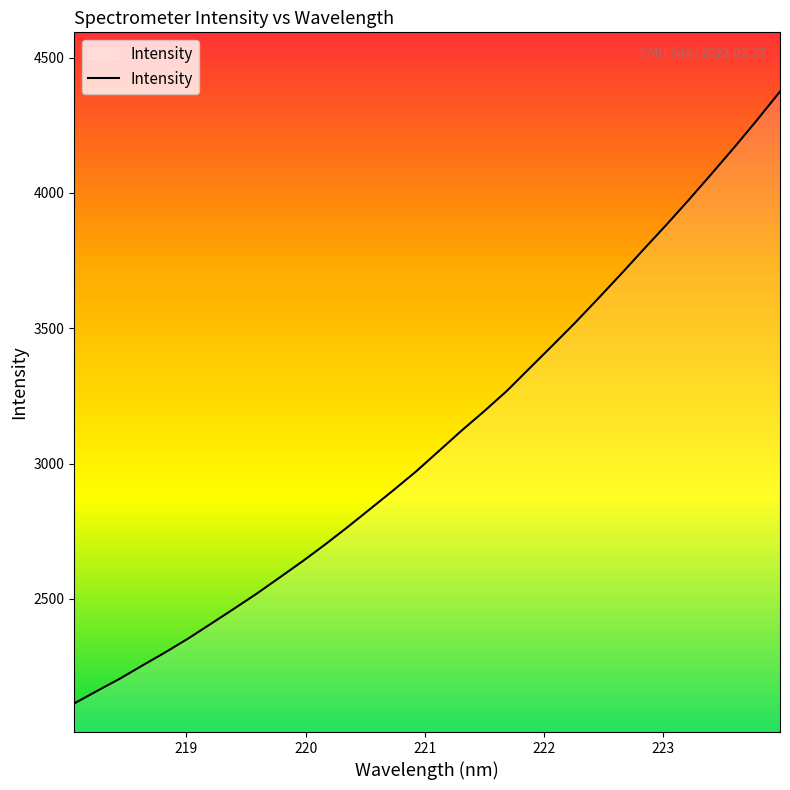

What is the minimum value shown in the chart?

2113.9